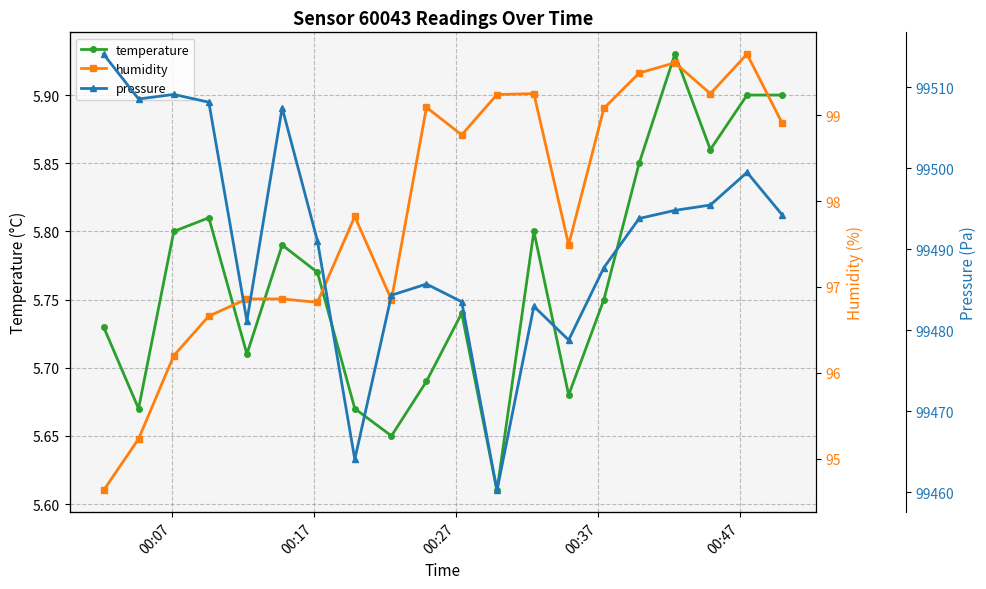

Does the chart display data point markers on the line(s)?

Yes